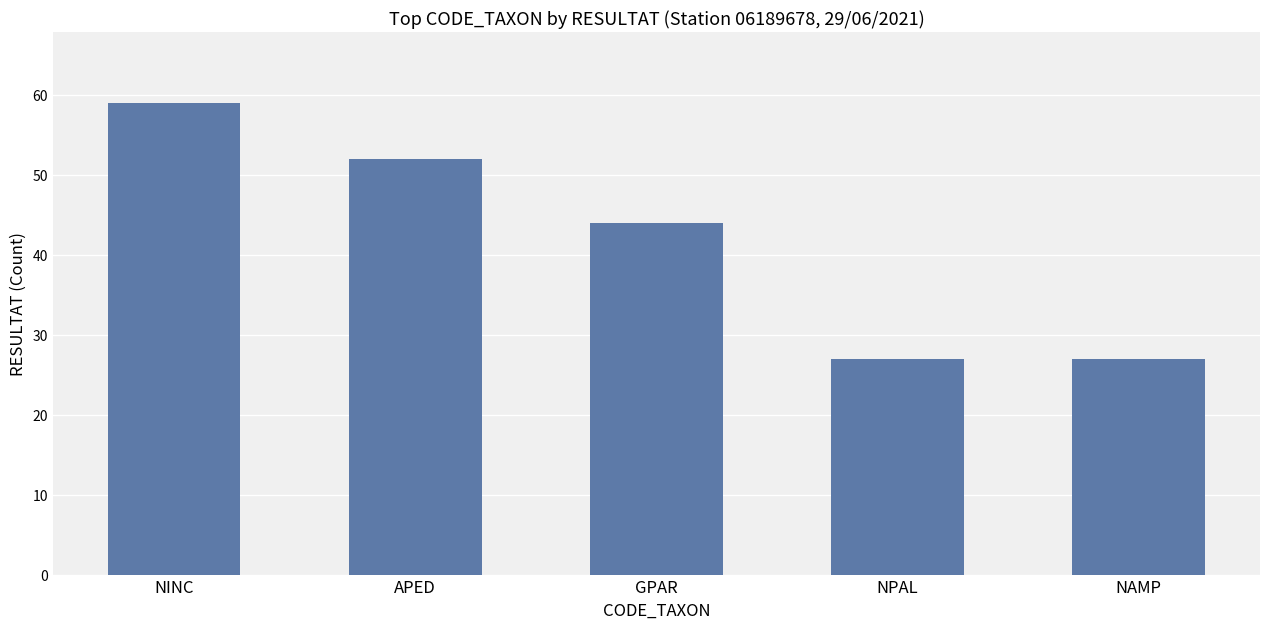

Reading left to right, transcribe all the data shown in this chart.

59	52	44	27	27